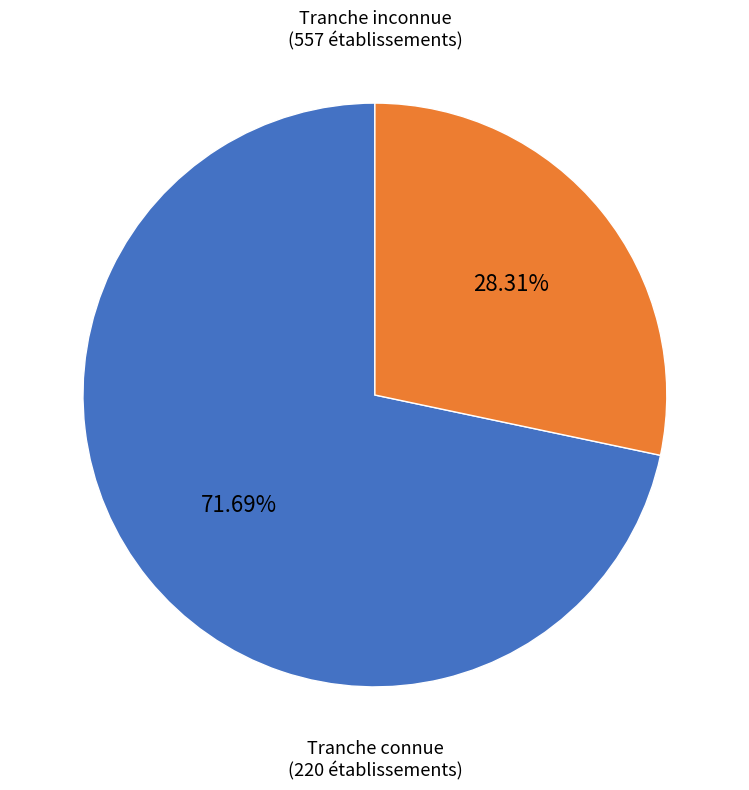

Does any single category account for the majority?

Yes